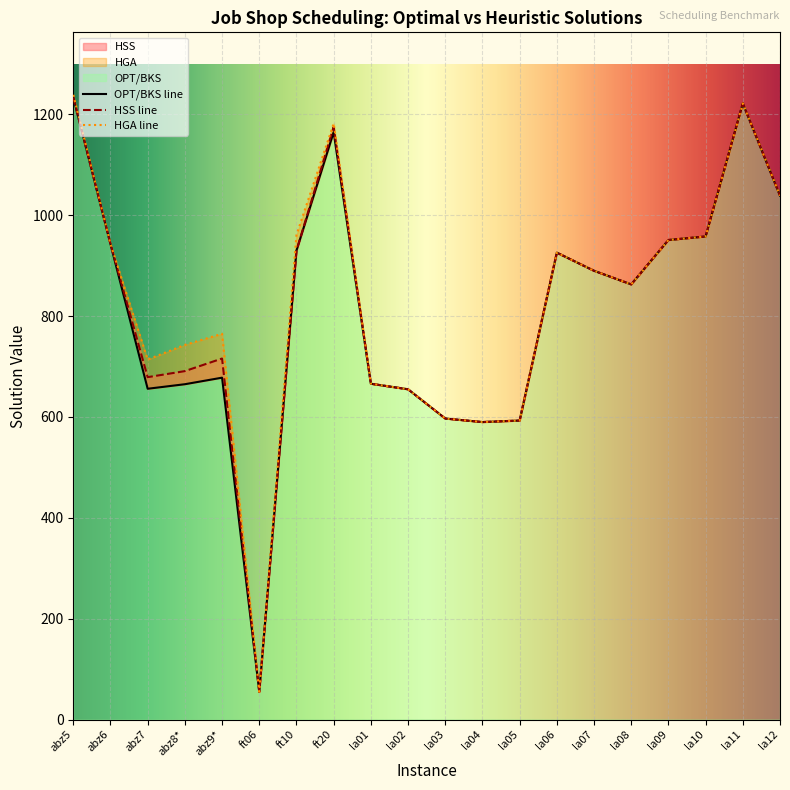

At which label is HSS closest to 644?

la02